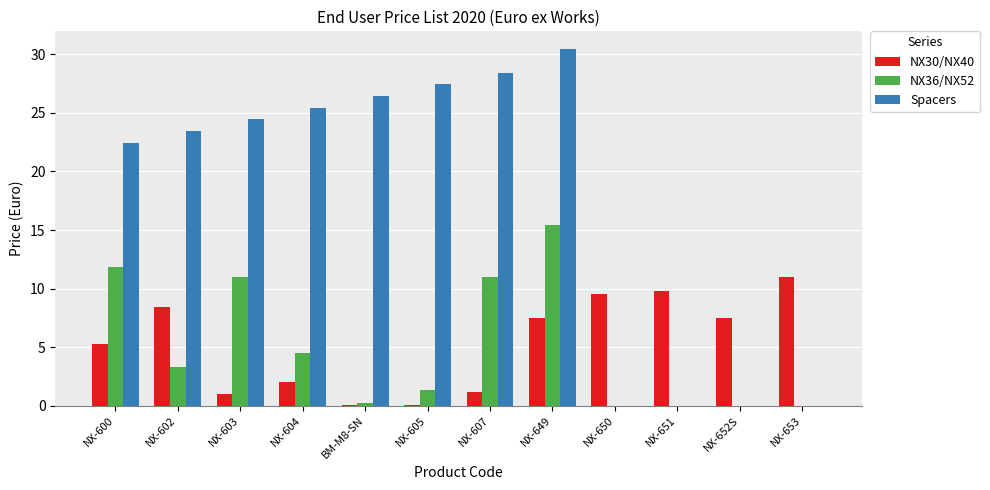

Where does the NX36/NX52 series first go above 3?

NX-600